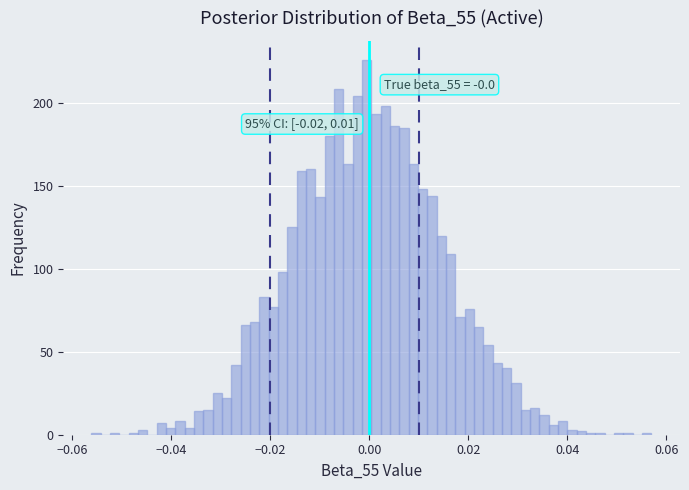

Around what value on the x-axis is the tallest bar? Give the approximate position of its centre, as read against the axis.

0.000